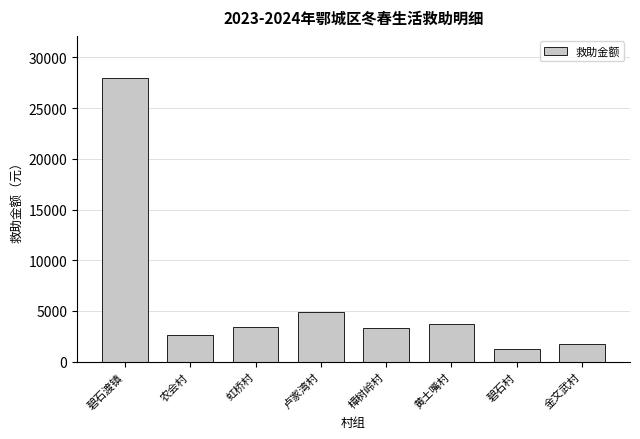

Where is the data nearest to the value 14600?

卢家湾村